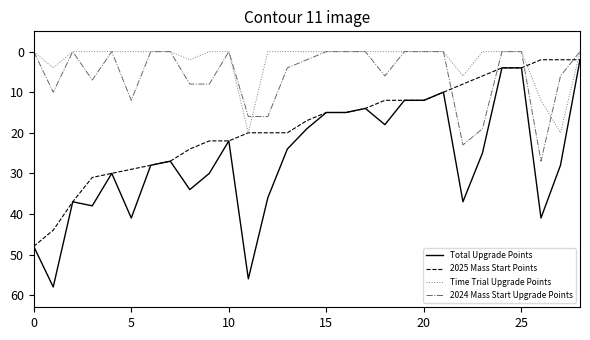

True or false: 2024 Mass Start Upgrade Points and Total Upgrade Points cross at least once.

False